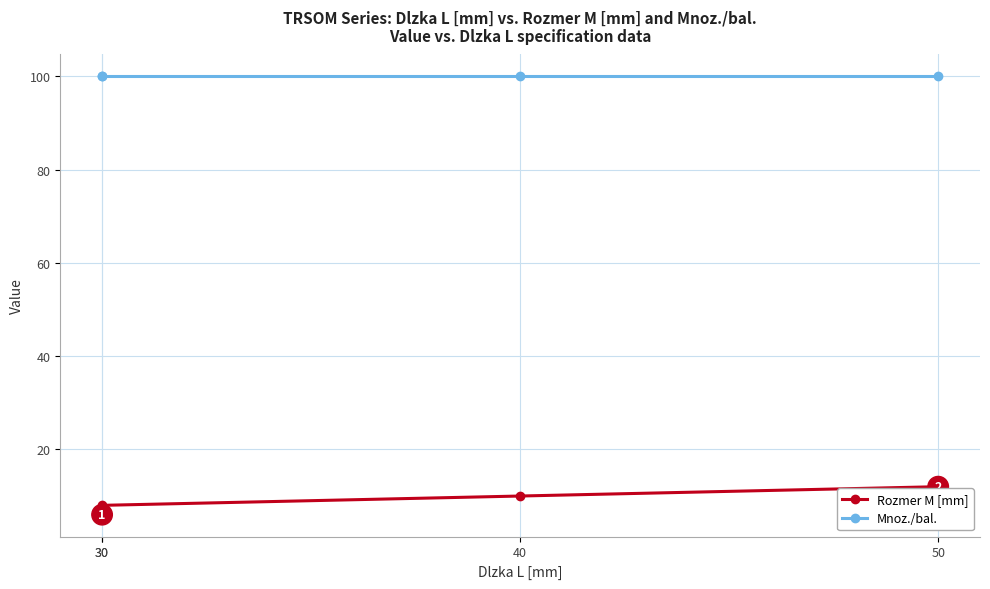

True or false: Rozmer M [mm] and Mnoz./bal. cross at least once.

False